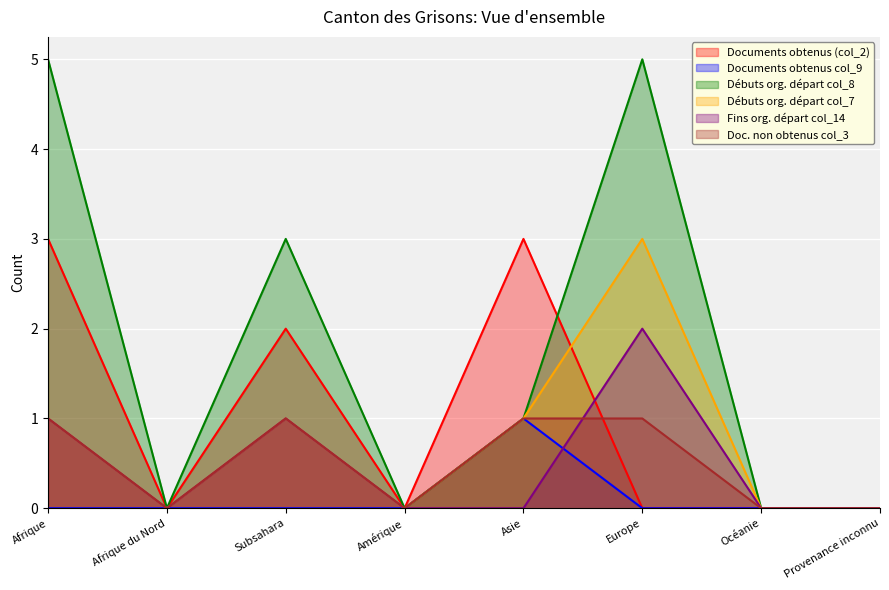

Is the value of Documents obtenus col_9 at Océanie greater than the value of Fins org. départ col_14 at Europe?

No